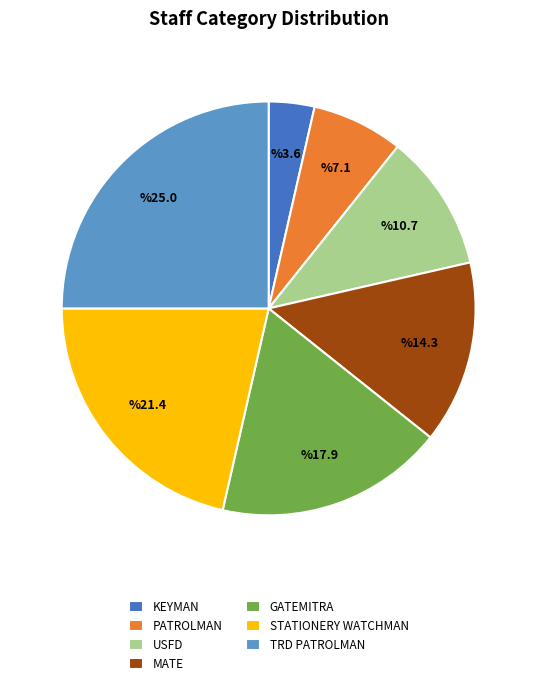

Which slice is the smallest?

KEYMAN